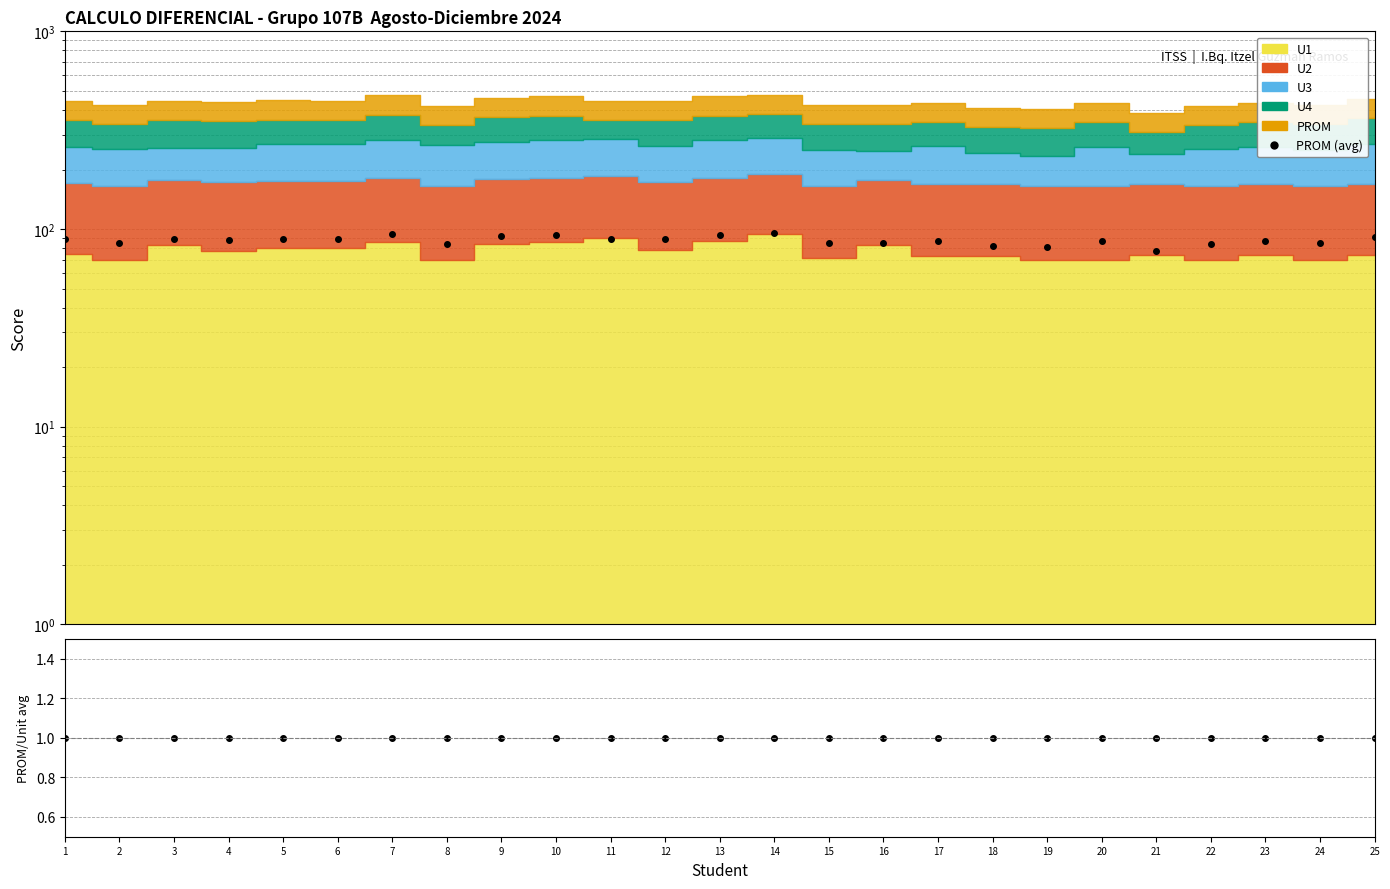

At which category is the sum across all series the highest?

14